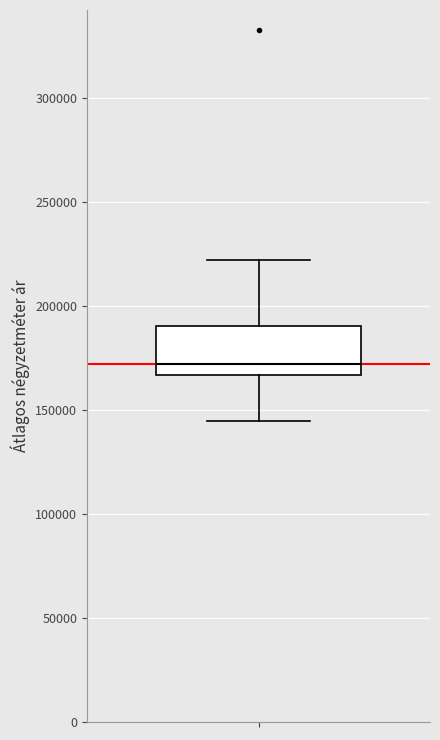

Where is the upper edge of the box on the y-axis? The values are not printed on the chart, so give them approximately, as read against the axis.

190000